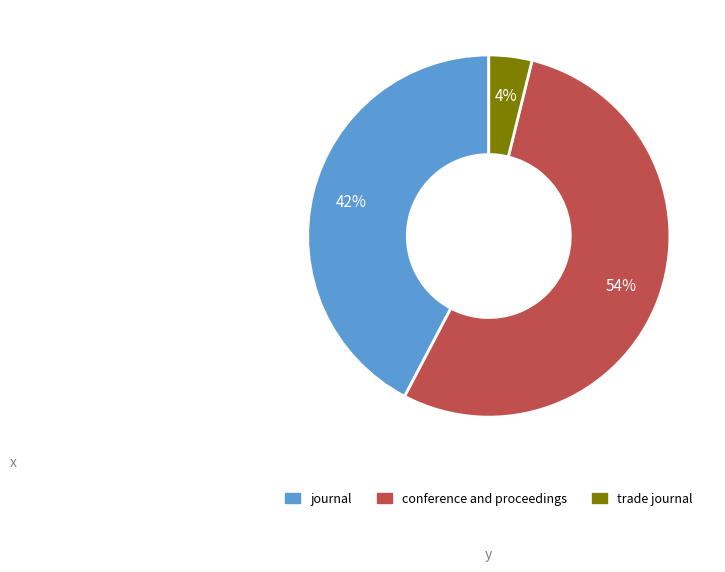

Count the number of slices in the pie.

3